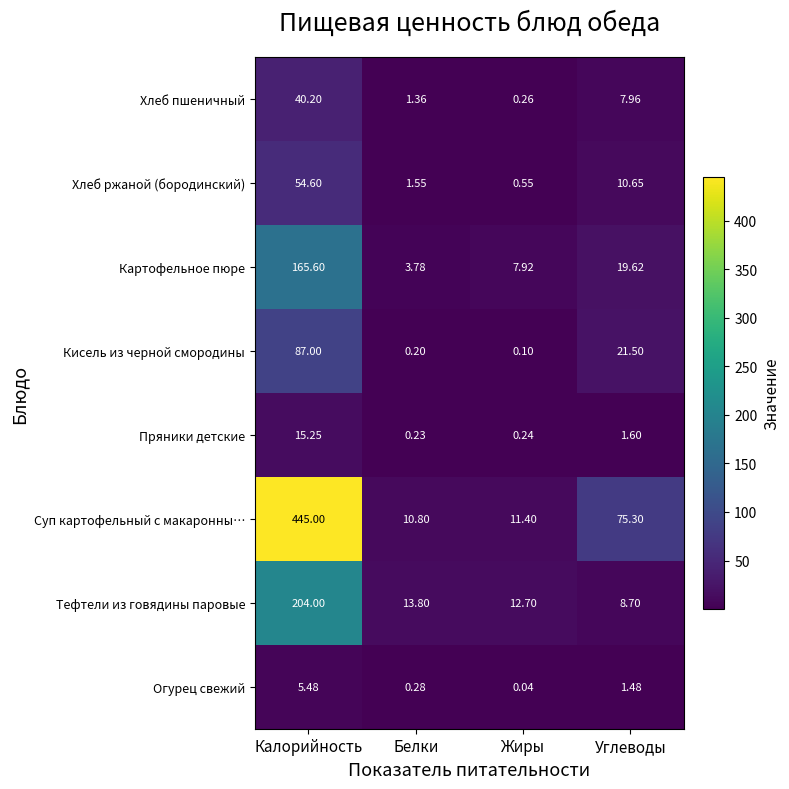

At which label does Картофельное пюре first exceed 19?

Калорийность